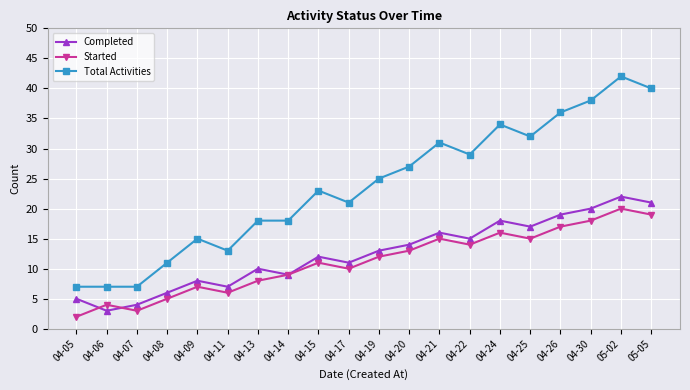

At which label is Completed closest to 12?

04-15